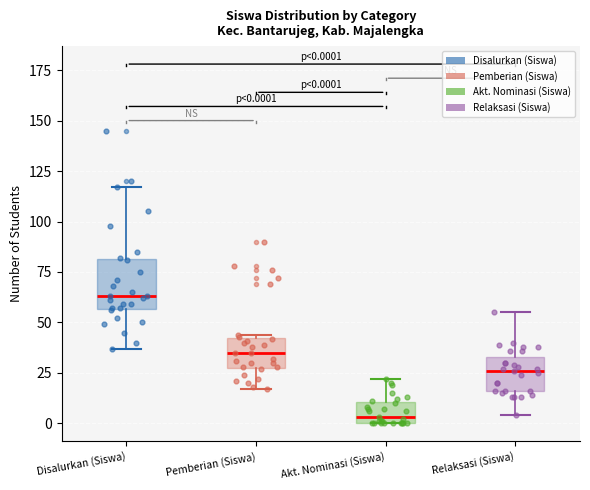

Which box has the lowest median line?

Akt. Nominasi (Siswa)